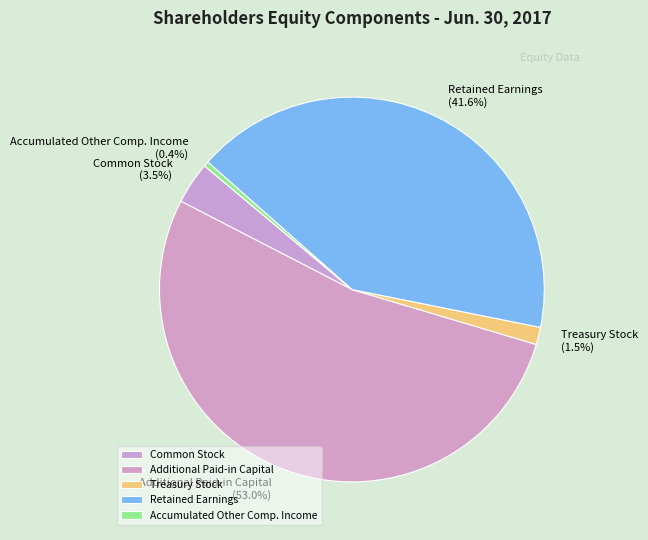

Rank the categories by value from lowest to highest.

Accumulated Other Comp. Income, Treasury Stock, Common Stock, Retained Earnings, Additional Paid-in Capital